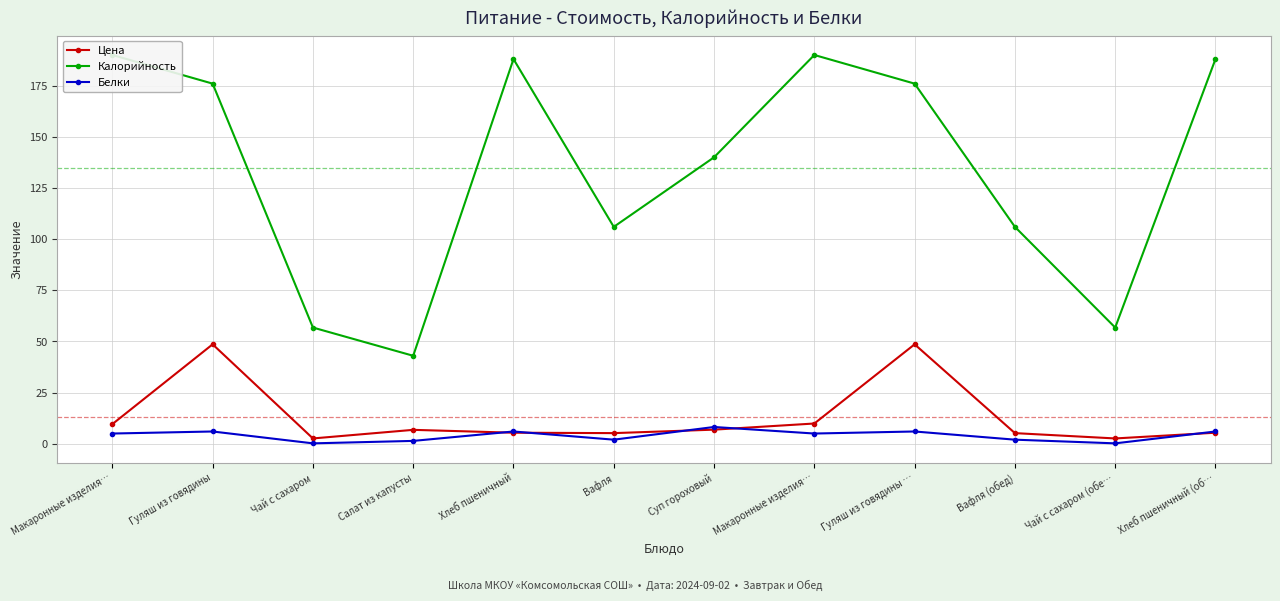

What is the average value of the Калорийность series?

134.7